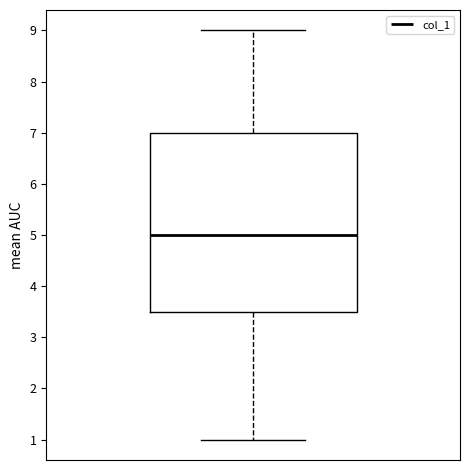

Where is the lower edge of the box on the y-axis? The values are not printed on the chart, so give them approximately, as read against the axis.

3.5